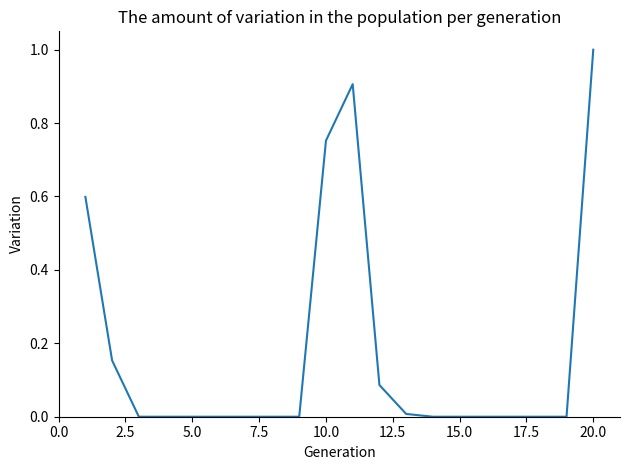

What is the greatest value displayed?

1.0